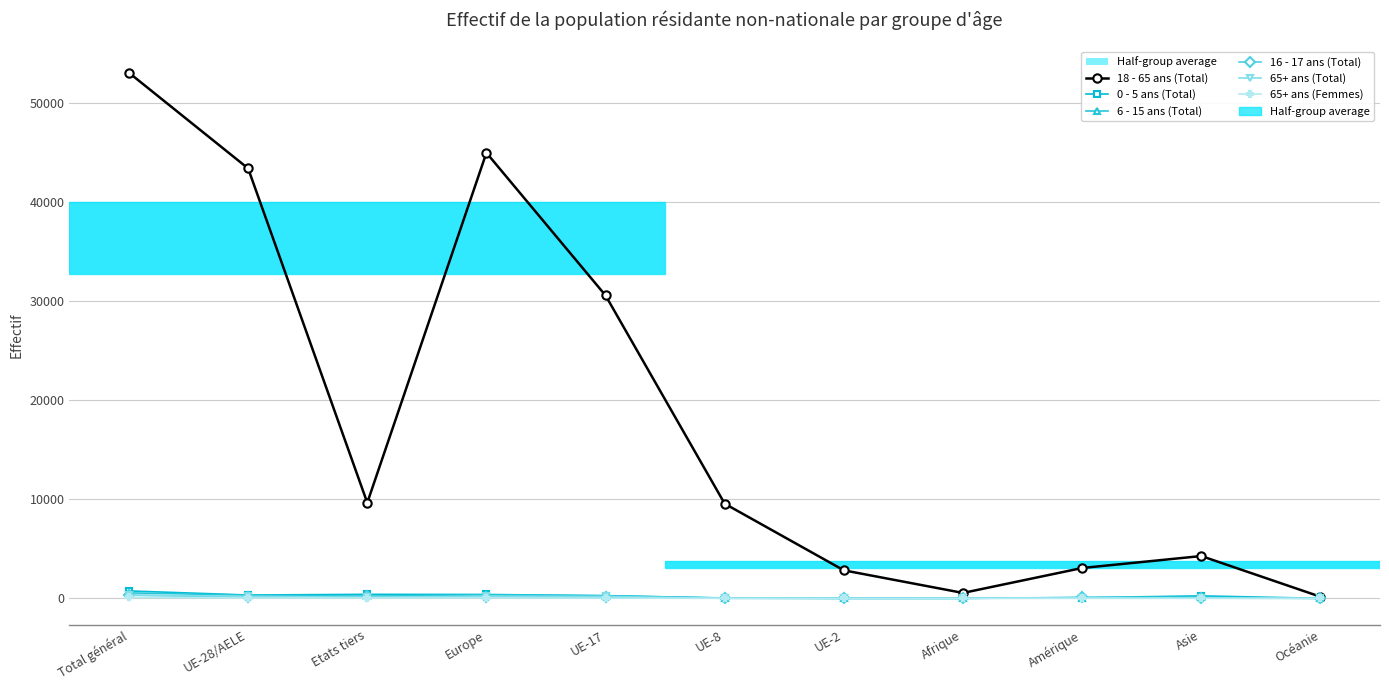

What position from the right is Europe?

8